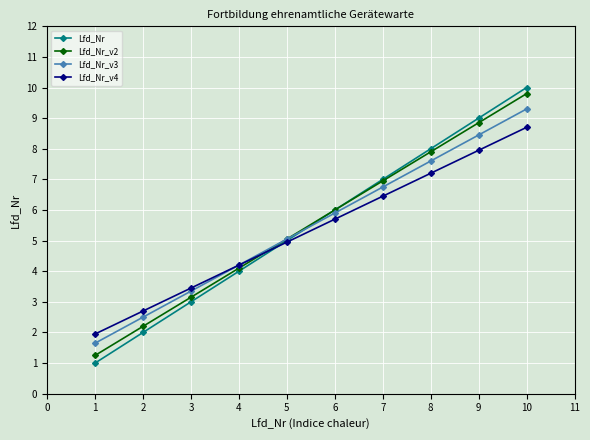

Rank the categories by Lfd_Nr_v4 value from lowest to highest.

1, 2, 3, 4, 5, 6, 7, 8, 9, 10